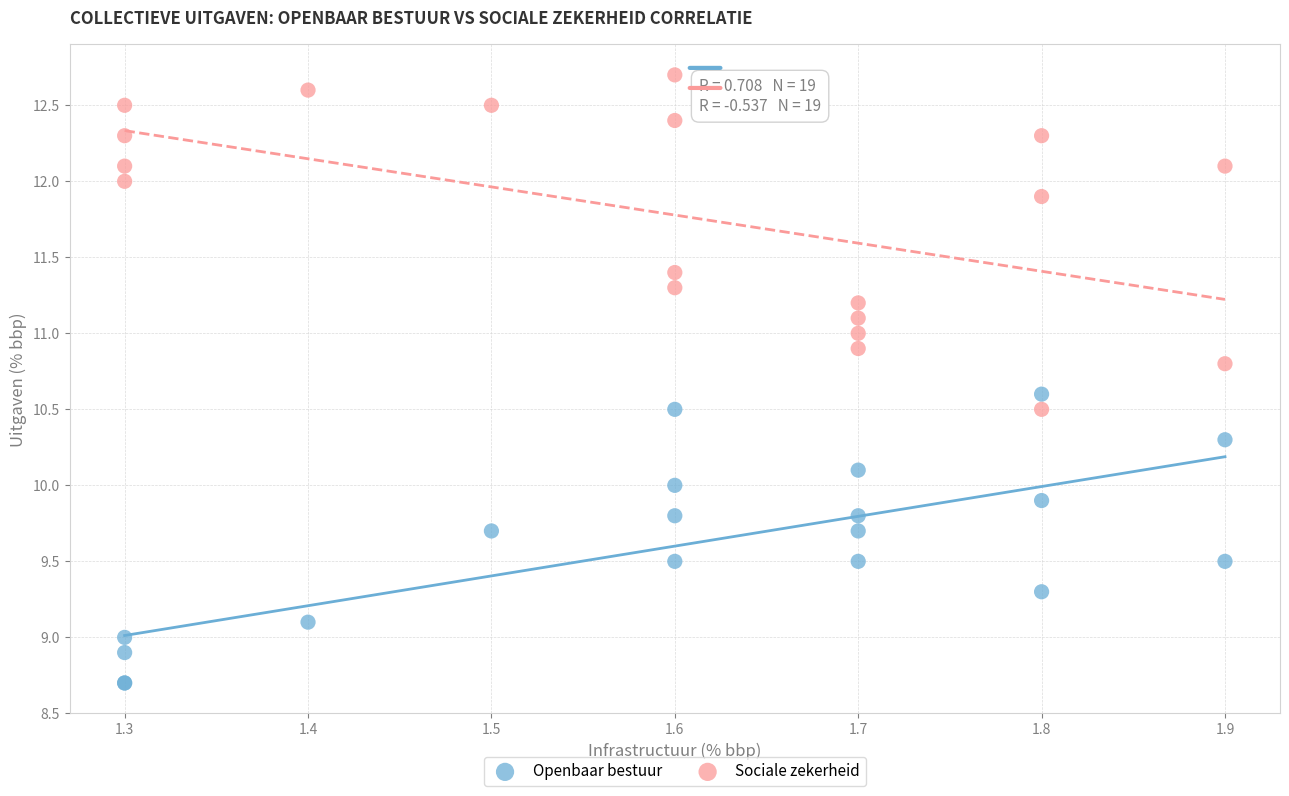

Which series reaches the minimum Y coordinate?

Openbaar bestuur